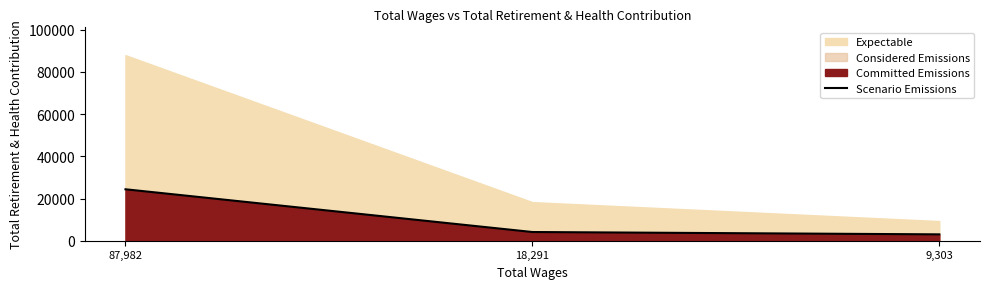

Is it true that the value at 9,303 is 3001?

True